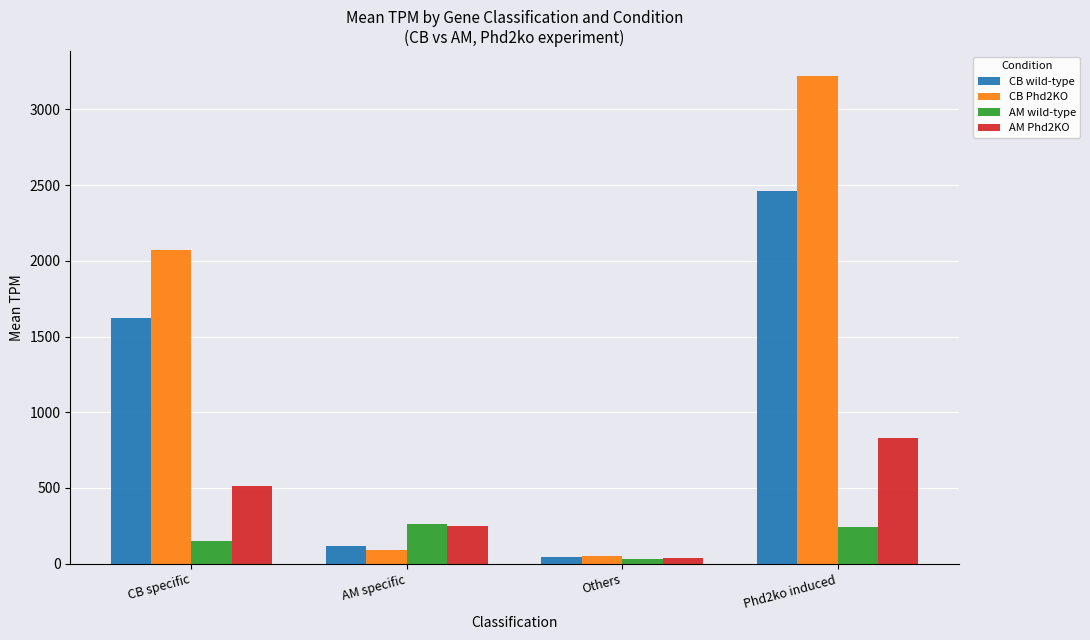

What is the difference between the highest and lowest values at AM specific?

174.3